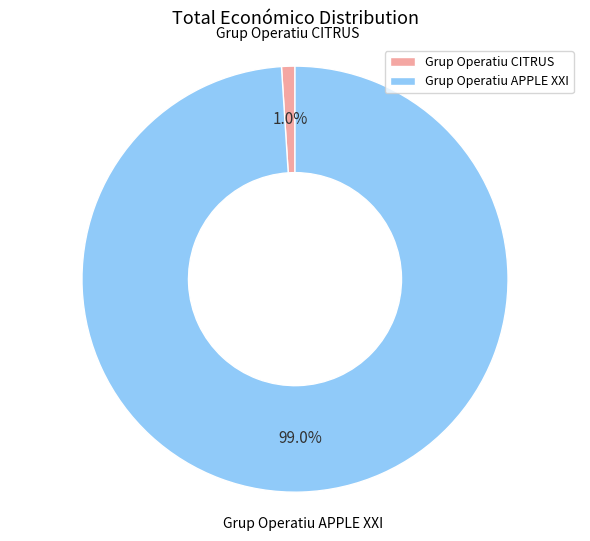

What portion of the pie excludes Grup Operatiu CITRUS?

99.0%